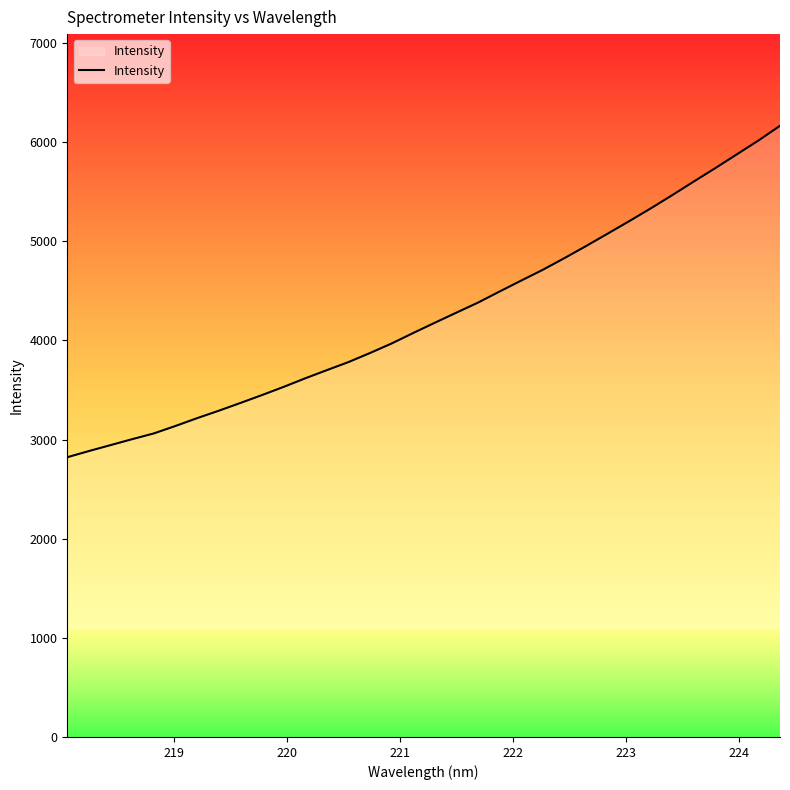

How many lines are shown in the chart?

1